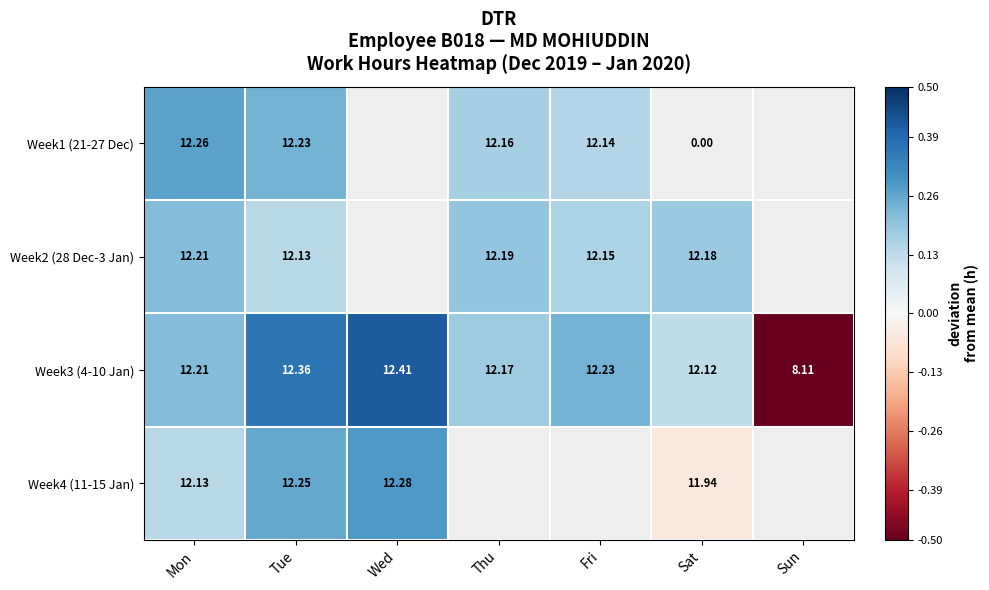

Where does the Week3 (4-10 Jan) series first go above 12?

Mon